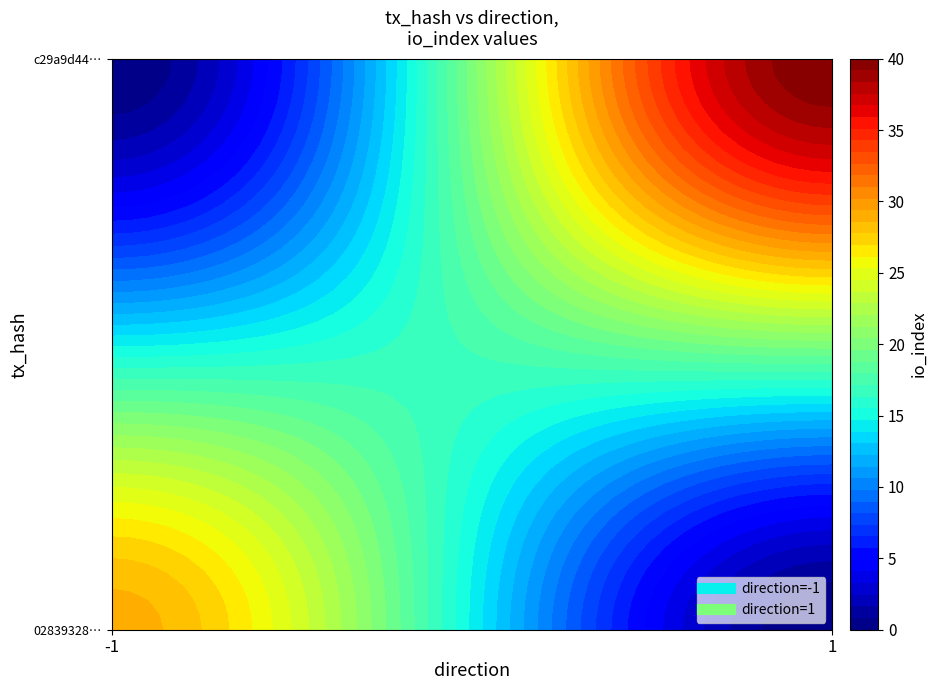

Between io_index and direction, which is larger?

io_index